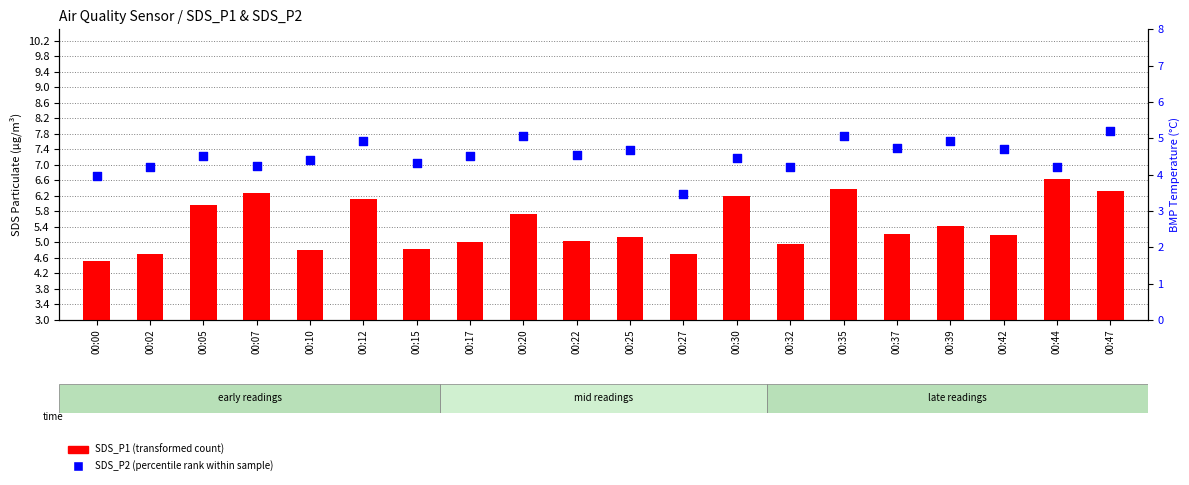

Which series reaches the minimum Y coordinate?

SDS_P2 (percentile rank)